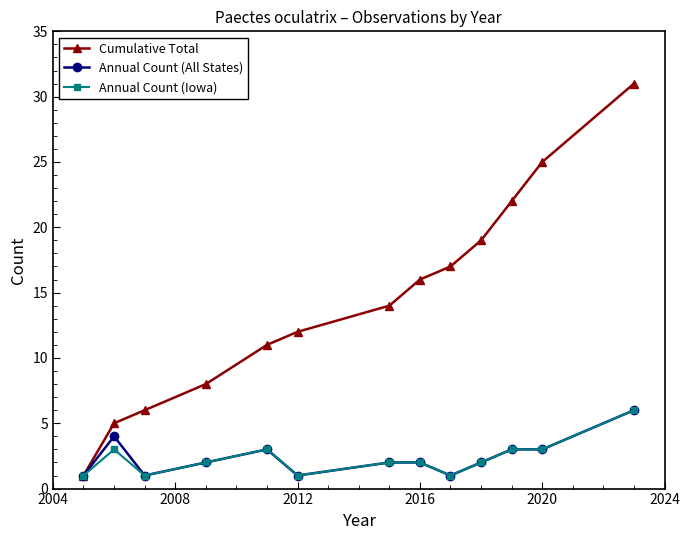

Which series has the largest range (max minus min)?

Cumulative Total